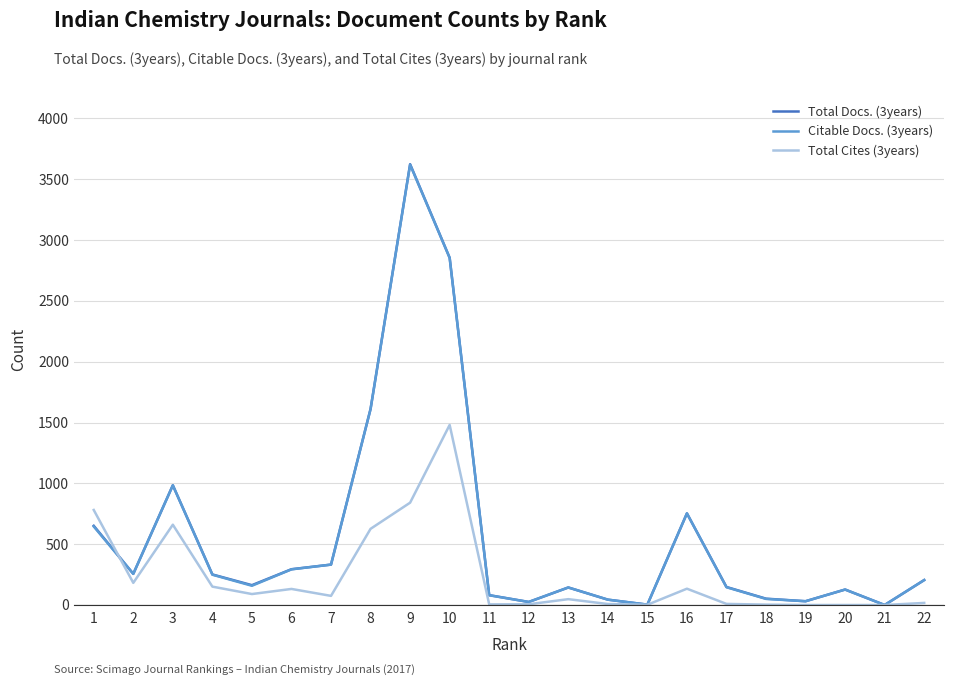

Where do Total Cites (3years) and Citable Docs. (3years) first cross each other?

1 and 2